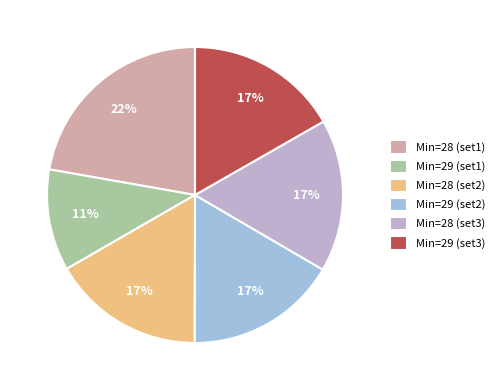

Is there any slice that represents more than half of the pie?

No